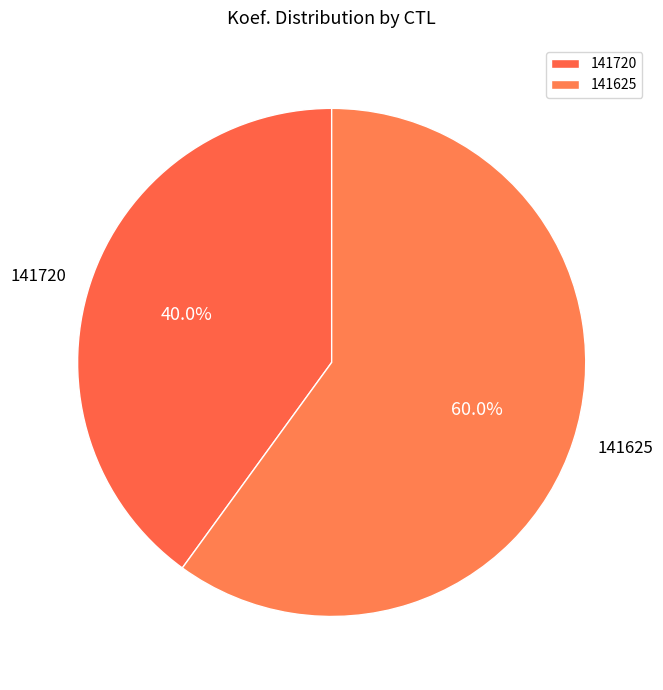

Rank the categories by value from highest to lowest.

141625, 141720